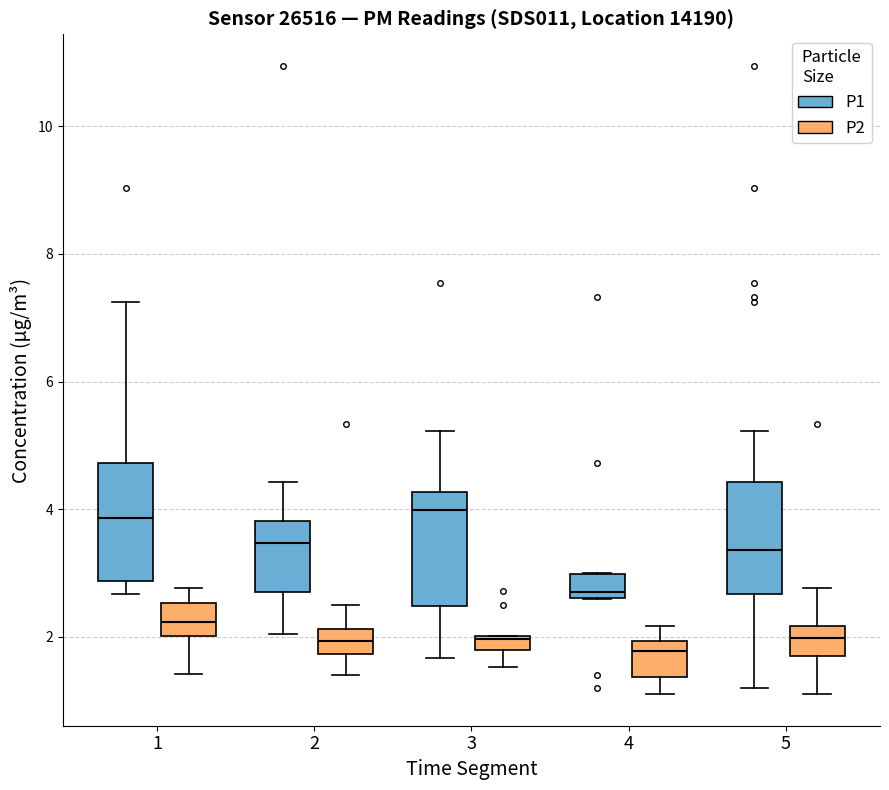

Where does the median line of the box for 4 (P2) sit on the y-axis? The values are not printed on the chart, so give them approximately, as read against the axis.

1.8